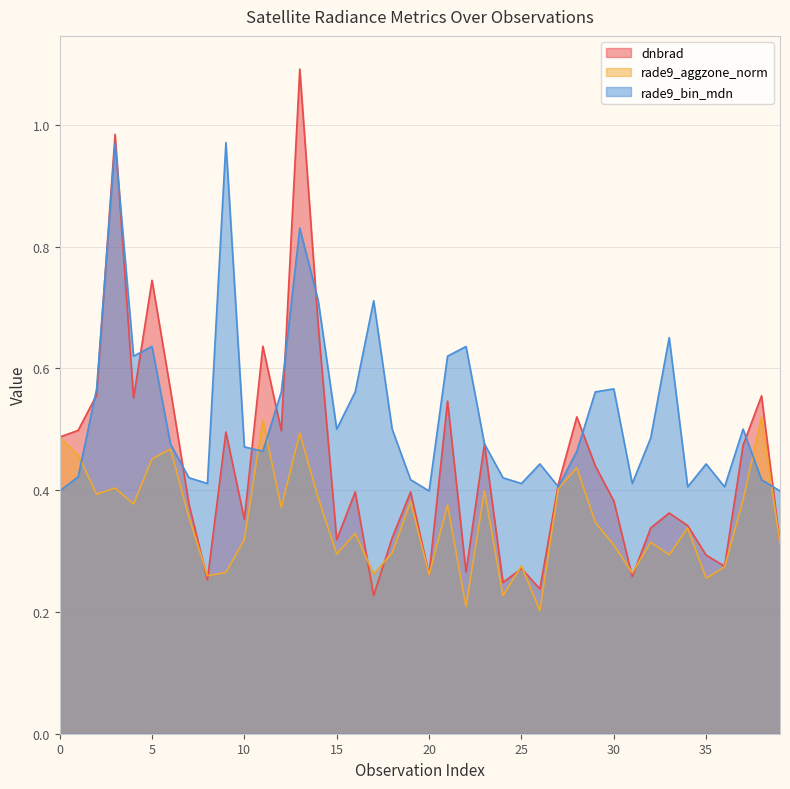

Between which two adjacent categories do rade9_bin_mdn and rade9_aggzone_norm first intersect?

1 and 2